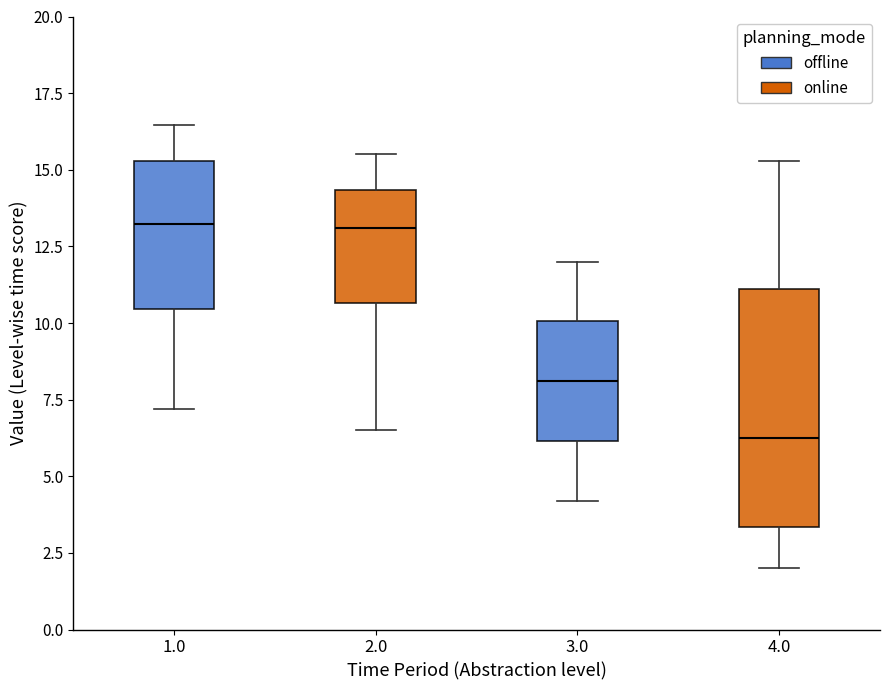

Reading left to right, read every box against the y-axis: the position of its median line, the range the box covers, and the ends of its whiskers. The values are not printed on the chart, so give them approximately, as read against the axis.

1.0: median 13.0, box 10.5 to 15.5, whiskers 7.0 to 16.5
2.0: median 13.0, box 10.5 to 14.5, whiskers 6.5 to 15.5
3.0: median 8.0, box 6.0 to 10.0, whiskers 4.0 to 12.0
4.0: median 6.5, box 3.5 to 11.0, whiskers 2.0 to 15.5